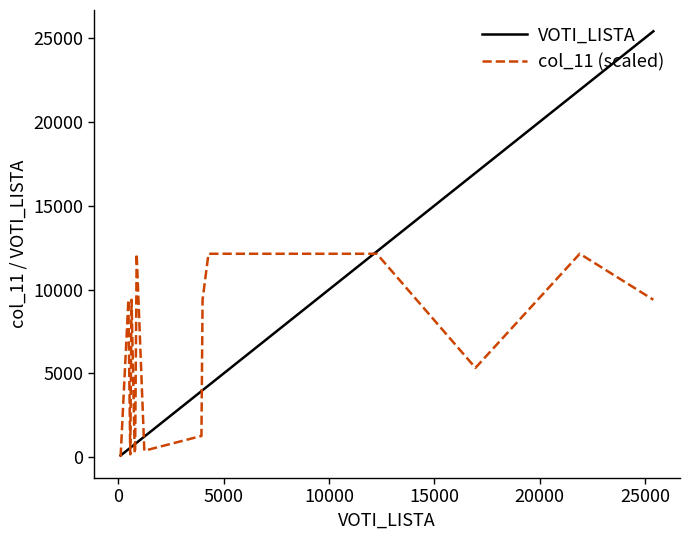

Which series has the largest range (max minus min)?

VOTI_LISTA